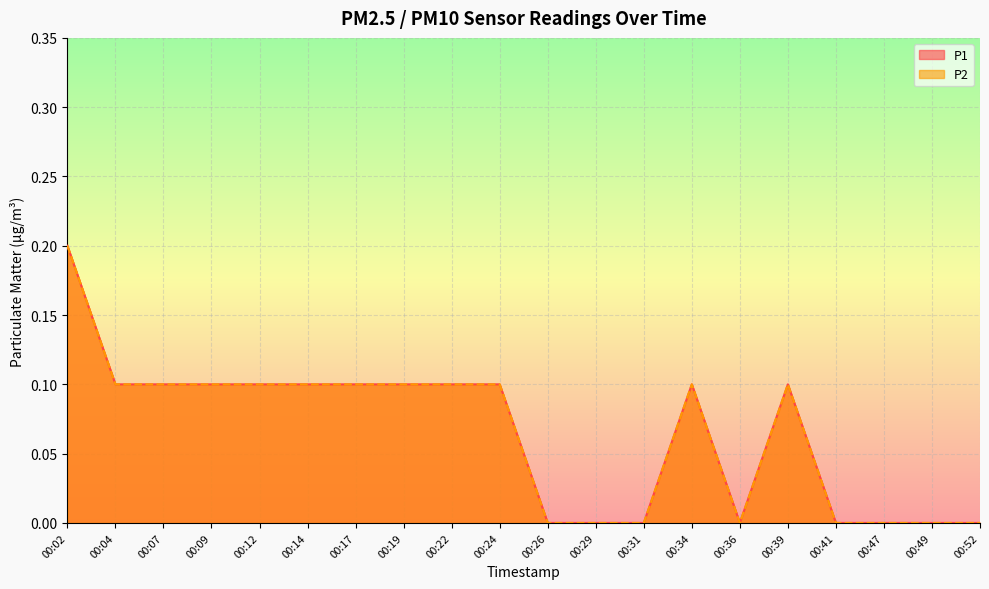

True or false: P2 and P1 intersect in this chart.

False